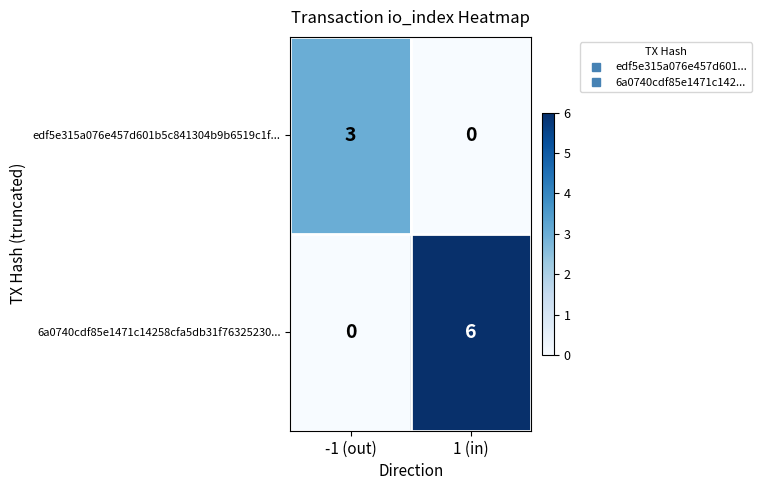

Where is 6a0740cdf85e1471c14258cfa5db31f76325230... nearest to the value 3?

-1 (out)